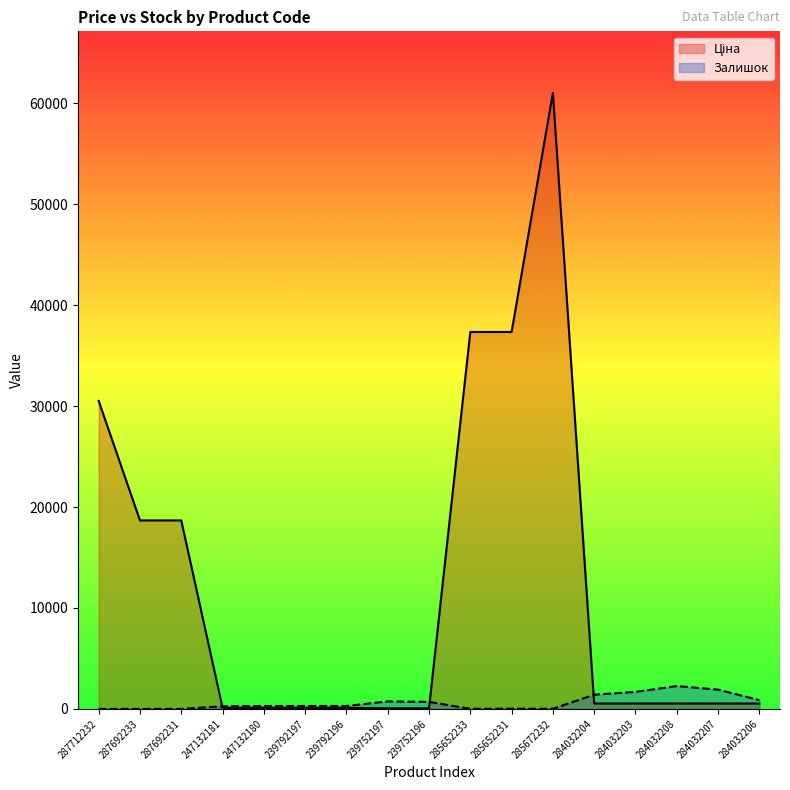

In Залишок, how many points are lower than both neighbors (excluding endpoints)?

3